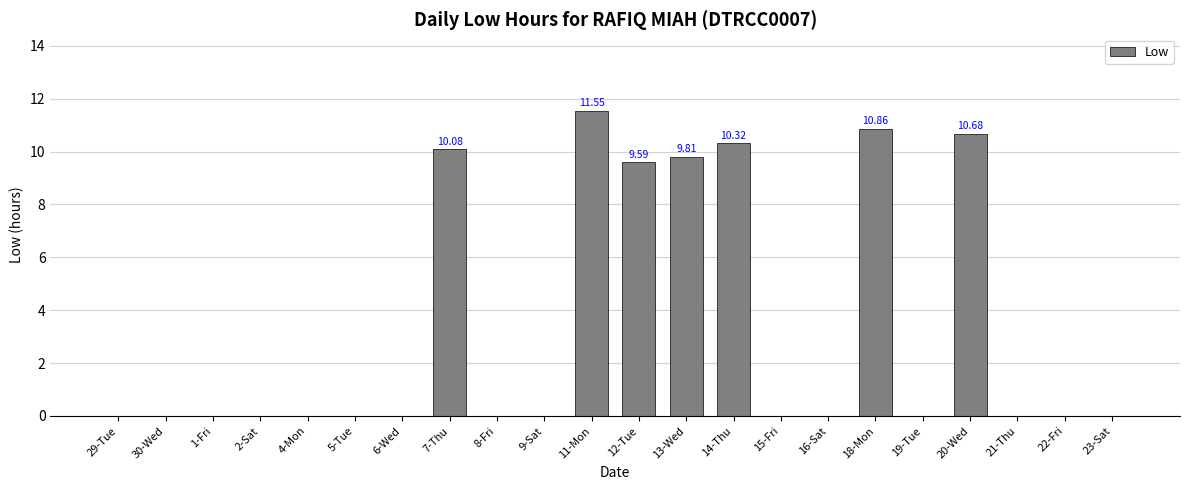

What is the change in value from 7-Thu to 19-Tue?

-10.1